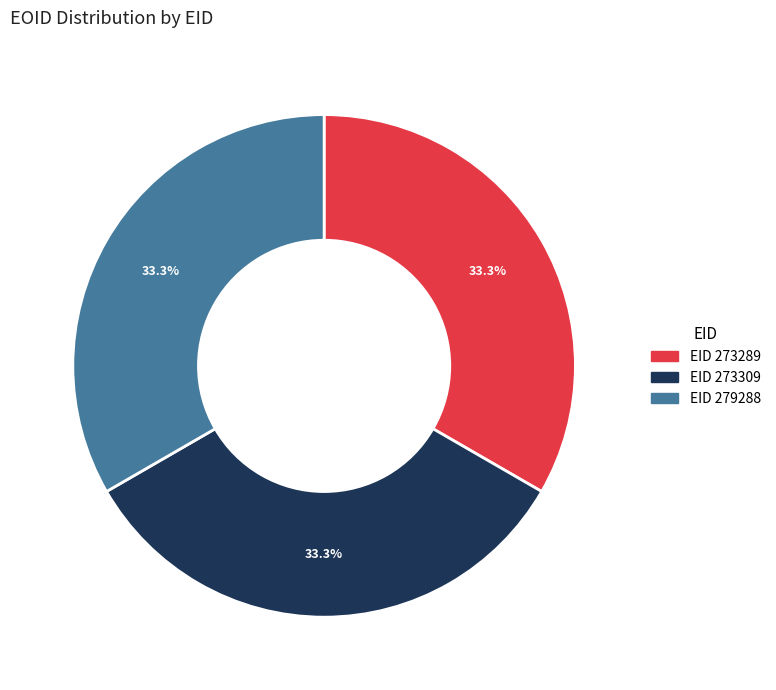

Does any single category account for the majority?

No